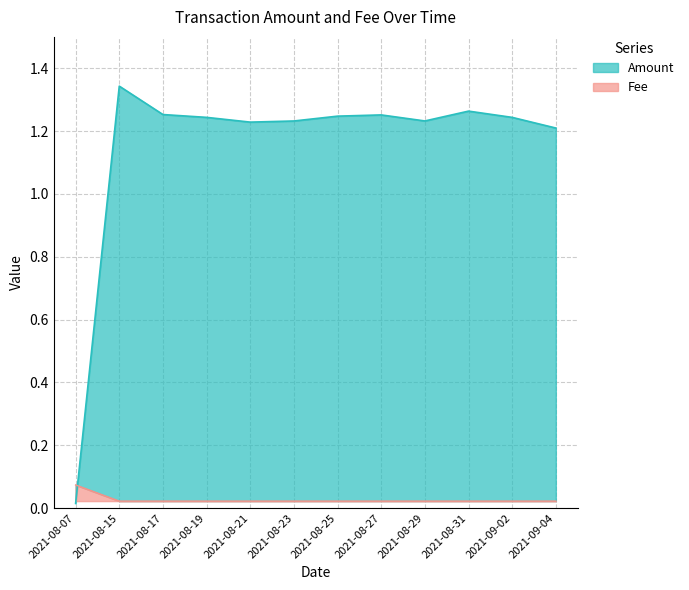

Where do Fee and Amount first cross each other?

2021-08-07 and 2021-08-15